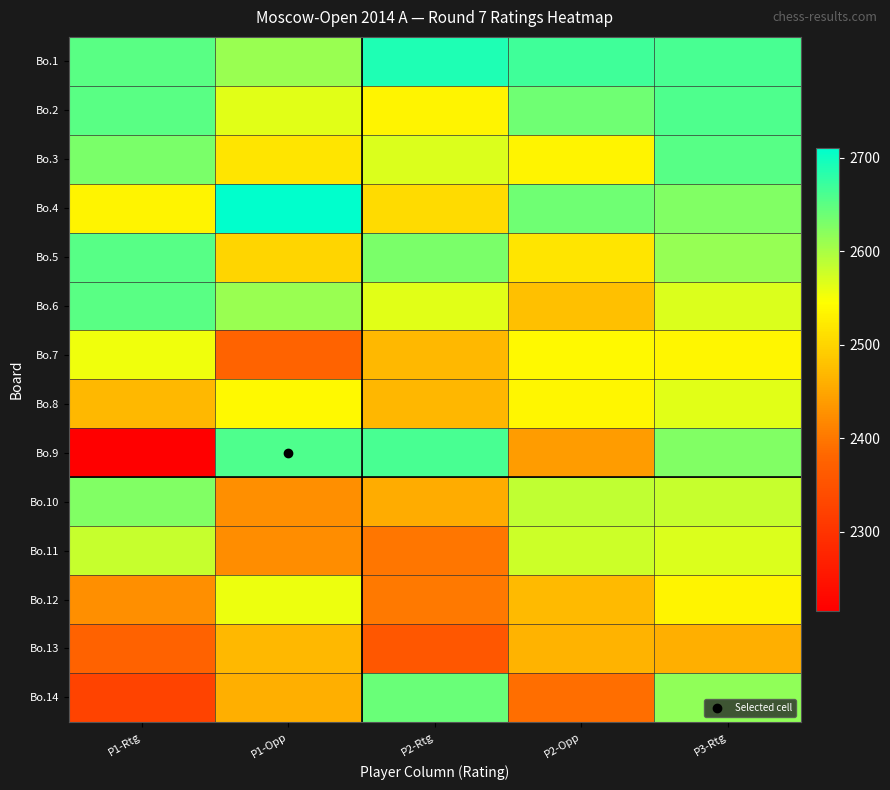

Reading left to right, extract all data points from this chart.

Bo.1: P1-Rtg=2651	P1-Opp=2611	P2-Rtg=2690	P2-Opp=2669	P3-Rtg=2663
Bo.2: P1-Rtg=2651	P1-Opp=2564	P2-Rtg=2534	P2-Opp=2638	P3-Rtg=2658
Bo.3: P1-Rtg=2630	P1-Opp=2518	P2-Rtg=2568	P2-Opp=2534	P3-Rtg=2653
Bo.4: P1-Rtg=2534	P1-Opp=2710	P2-Rtg=2507	P2-Opp=2638	P3-Rtg=2627
Bo.5: P1-Rtg=2653	P1-Opp=2501	P2-Rtg=2630	P2-Opp=2518	P3-Rtg=2613
Bo.6: P1-Rtg=2651	P1-Opp=2611	P2-Rtg=2564	P2-Opp=2477	P3-Rtg=2568
Bo.7: P1-Rtg=2555	P1-Opp=2378	P2-Rtg=2469	P2-Opp=2539	P3-Rtg=2536
Bo.8: P1-Rtg=2469	P1-Opp=2539	P2-Rtg=2467	P2-Opp=2536	P3-Rtg=2564
Bo.9: P1-Rtg=2216	P1-Opp=2658	P2-Rtg=2663	P2-Opp=2438	P3-Rtg=2627
Bo.10: P1-Rtg=2627	P1-Opp=2426	P2-Rtg=2456	P2-Opp=2586	P3-Rtg=2581
Bo.11: P1-Rtg=2581	P1-Opp=2424	P2-Rtg=2398	P2-Opp=2577	P3-Rtg=2568
Bo.12: P1-Rtg=2426	P1-Opp=2556	P2-Rtg=2402	P2-Opp=2471	P3-Rtg=2534
Bo.13: P1-Rtg=2375	P1-Opp=2469	P2-Rtg=2357	P2-Opp=2463	P3-Rtg=2460
Bo.14: P1-Rtg=2325	P1-Opp=2460	P2-Rtg=2642	P2-Opp=2390	P3-Rtg=2617